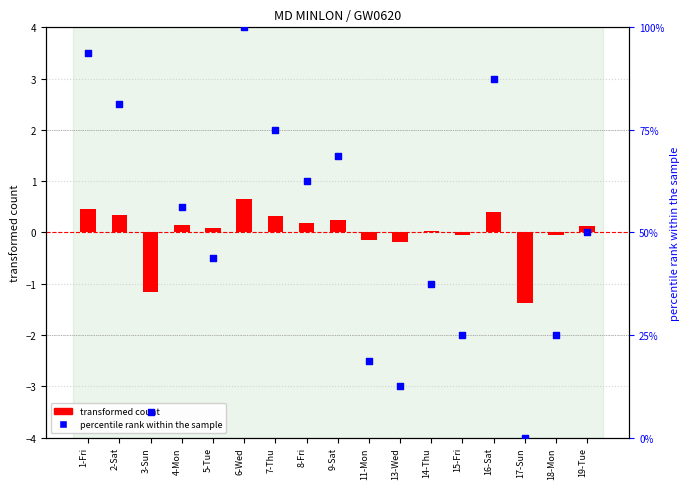

What is the total value across all series at 5-Tue?

43.8